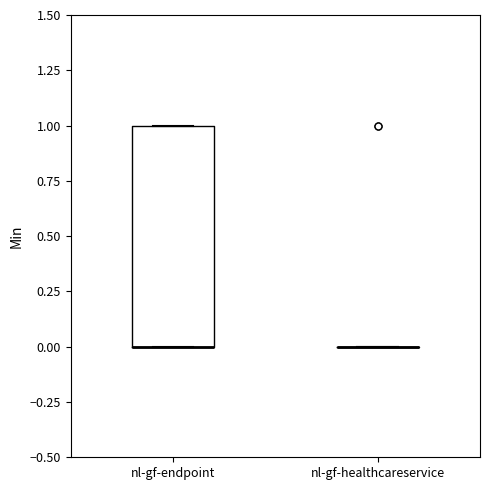

Reading left to right, read every box against the y-axis: the position of its median line, the range the box covers, and the ends of its whiskers. The values are not printed on the chart, so give them approximately, as read against the axis.

nl-gf-endpoint: median 0 (drawn on the box's lower edge), box 0 to 1, whiskers 0 to 1
nl-gf-healthcareservice: box collapsed to a line at 0, whiskers 0 to 0